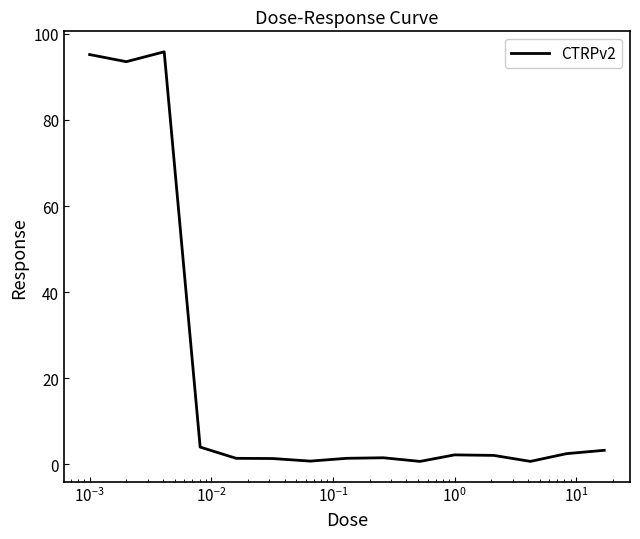

What is the maximum value shown in the chart?

95.8